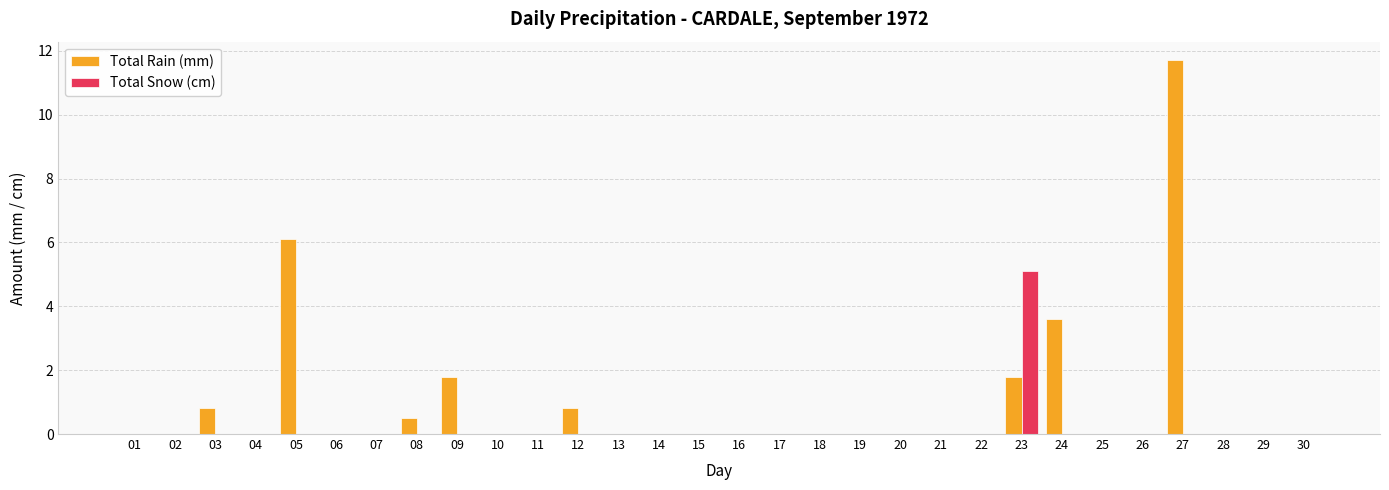

The Total Snow (cm) series shows 0.0 at 08. True or false?

True